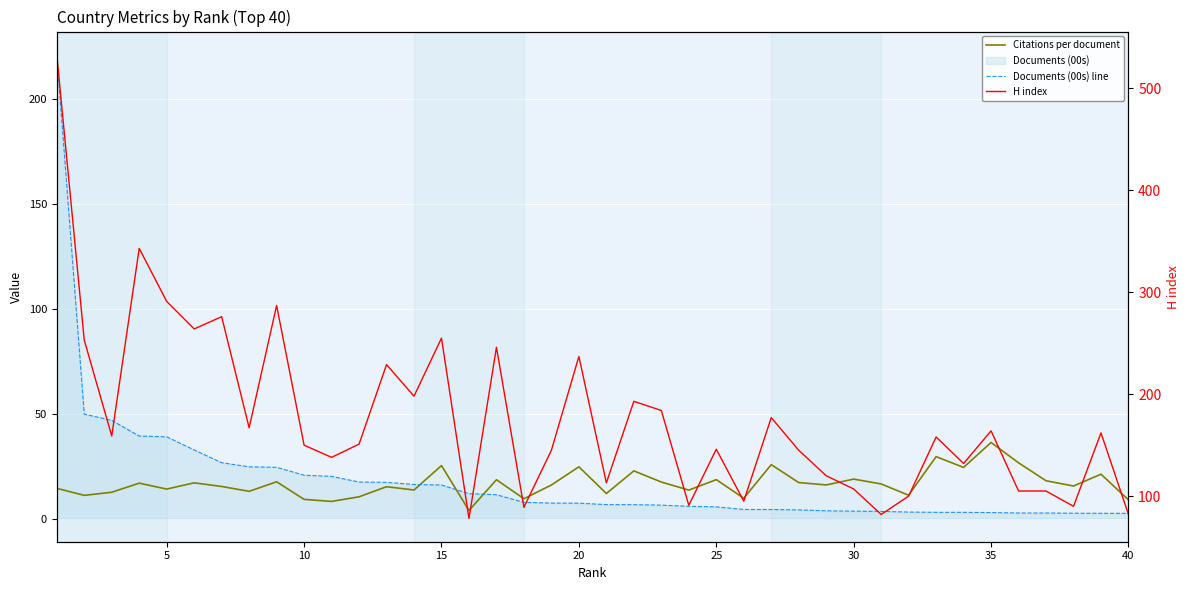

What is the difference between the maximum and minimum values in the Documents (00s) line series?

218.7